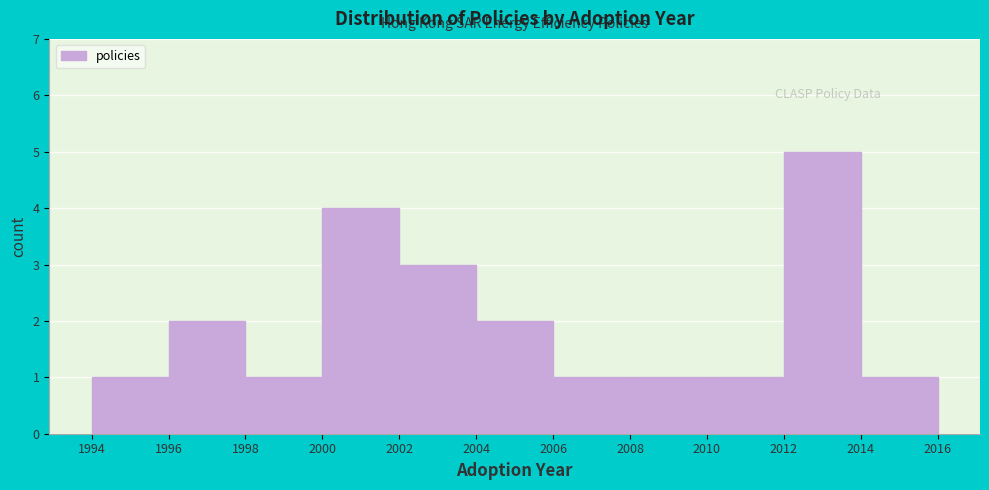

How tall is the bar that spans 2002 to 2004 on the x-axis? The values are not printed on the chart, so give them approximately, as read against the axis.

3